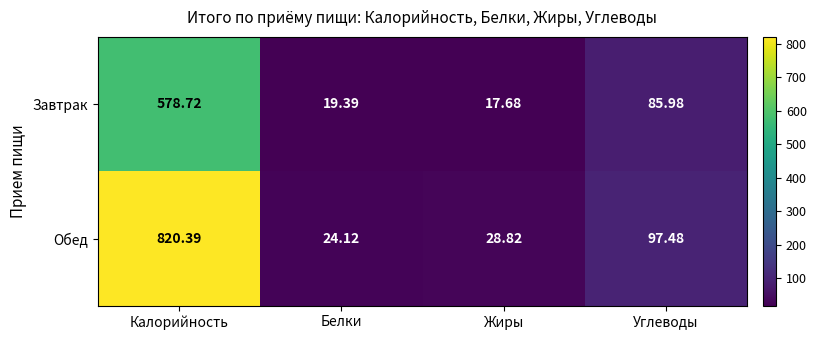

How many series are shown in this chart?

2